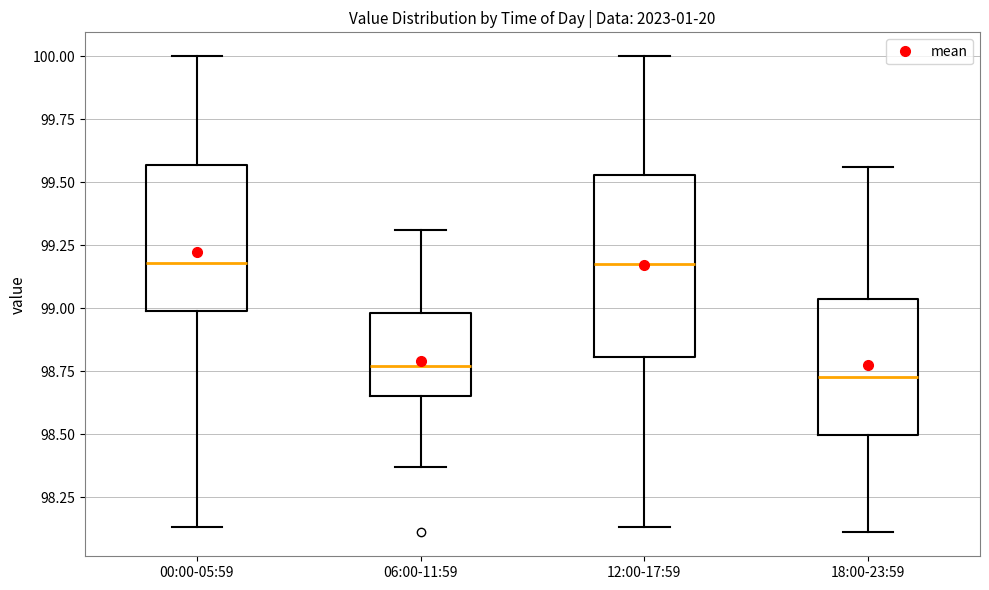

Where does the upper whisker of the box for 06:00-11:59 end on the y-axis? The values are not printed on the chart, so give them approximately, as read against the axis.

99.30